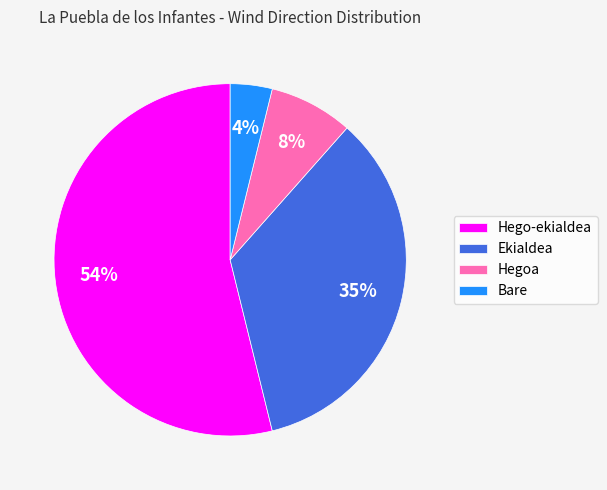

How many segments does this pie chart have?

4